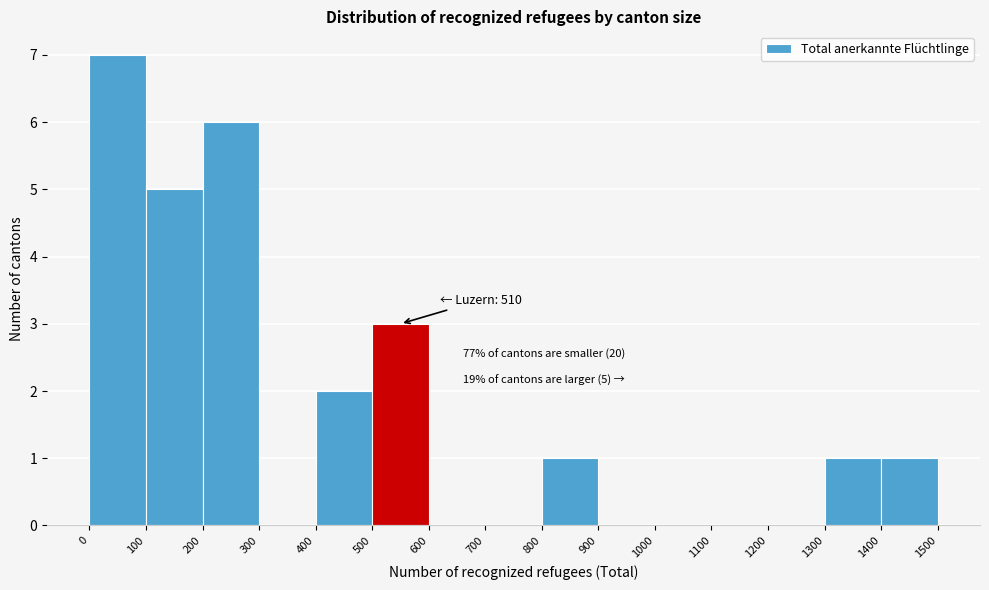

Over which range of the x-axis is the bar tallest?

0 to 100